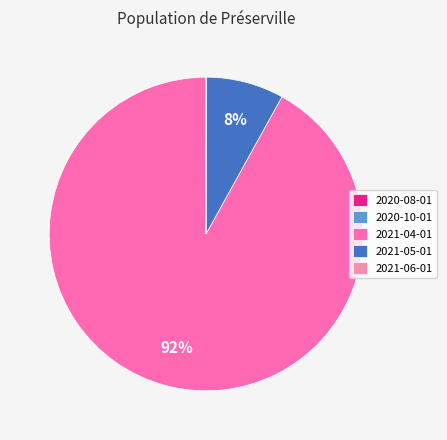

How many slices are in this pie chart?

5